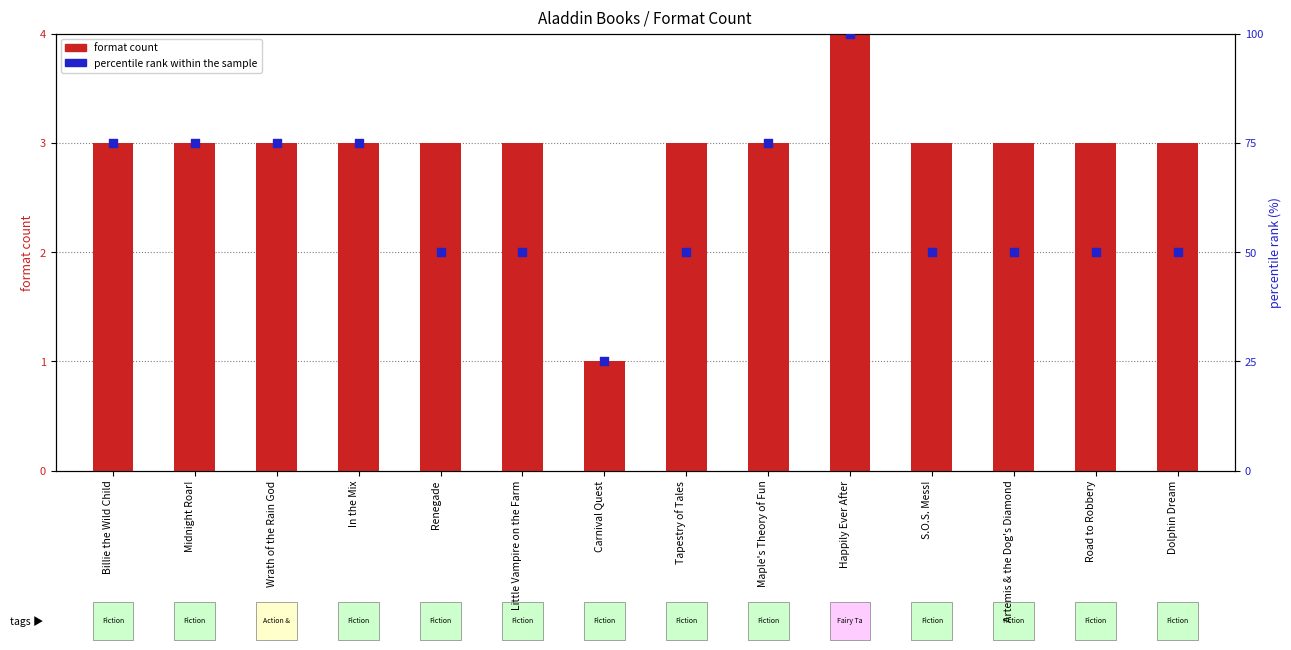

Which series reaches the maximum Y coordinate?

percentile rank within the sample